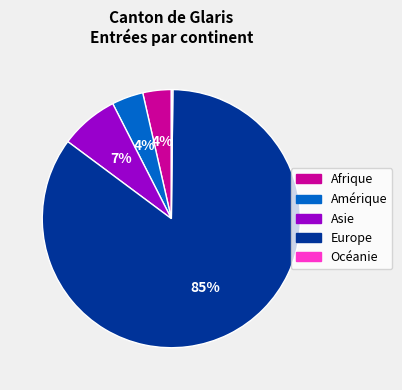

What is the majority slice?

Europe